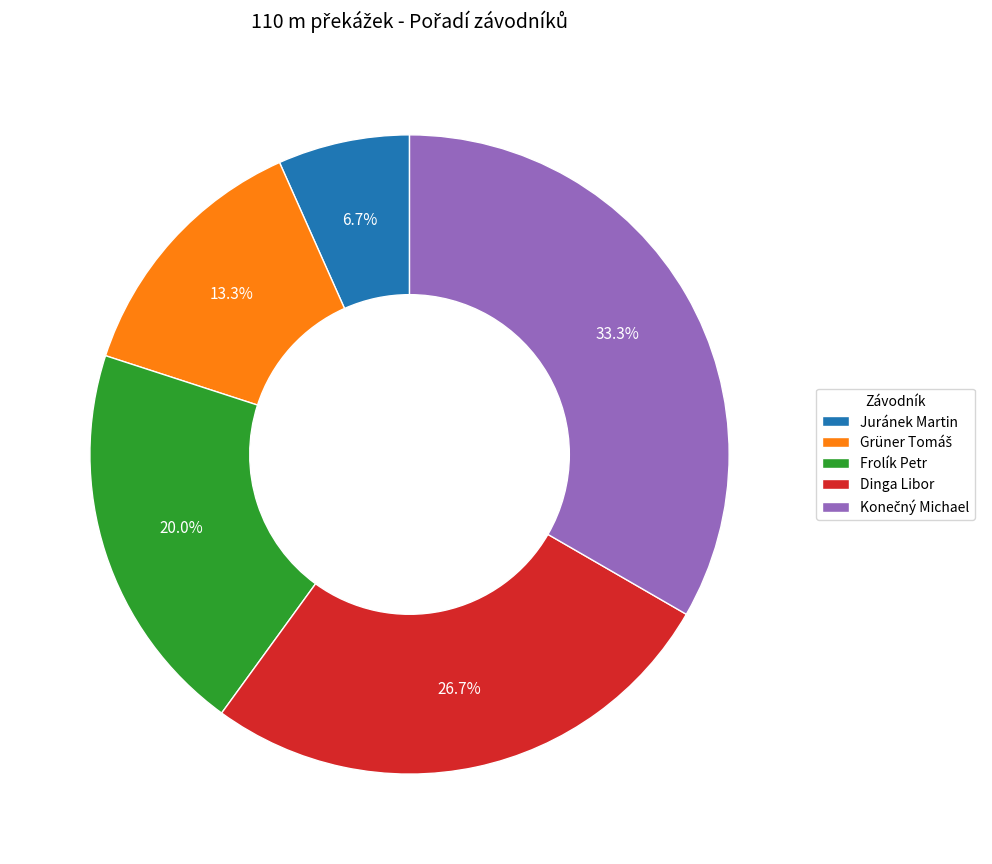

The Frolík Petr slice represents 13% of the pie. True or false?

False